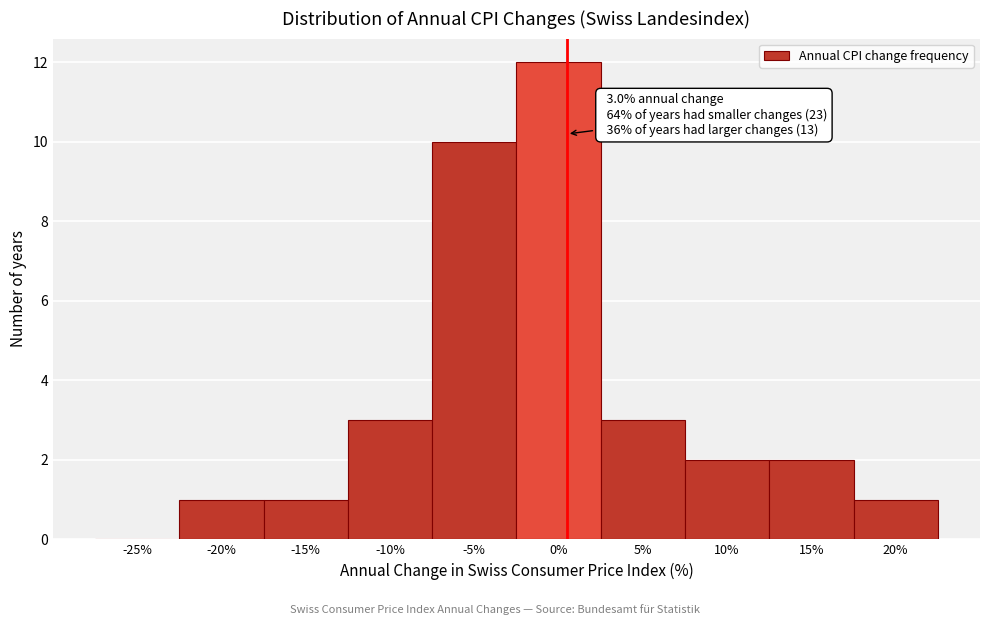

Reading left to right, what are all the values shown in this chart?

-25%=0	-20%=1	-15%=1	-10%=3	-5%=10	0%=12	5%=3	10%=2	15%=2	20%=1